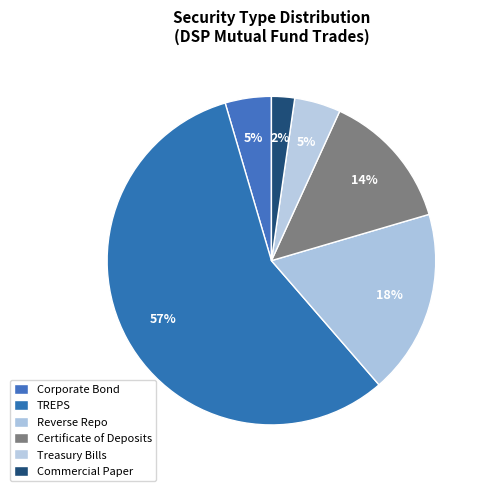

Between Corporate Bond and Commercial Paper, which is larger?

Corporate Bond